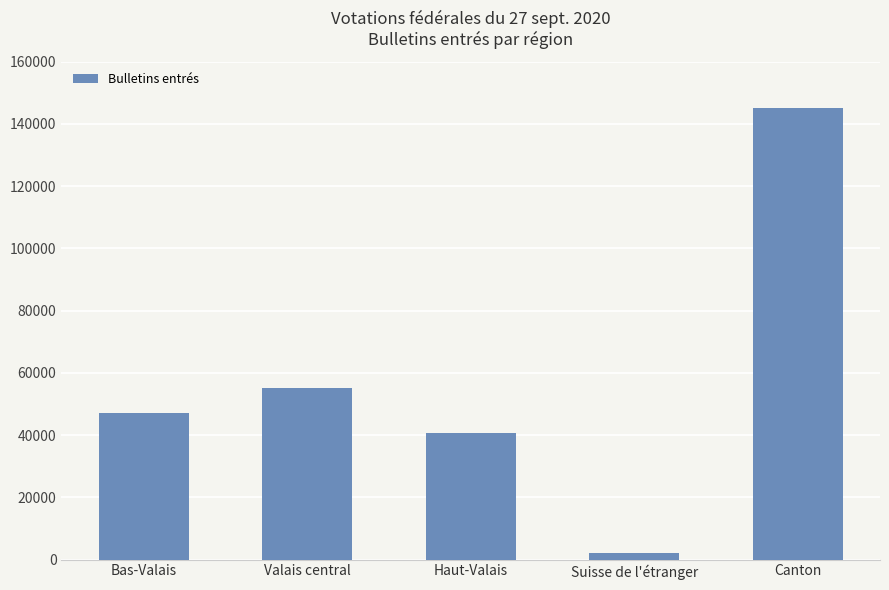

Reading left to right, list all the values displayed in this chart.

Bas-Valais=47245	Valais central=55198	Haut-Valais=40702	Suisse de l'étranger=1966	Canton=145111